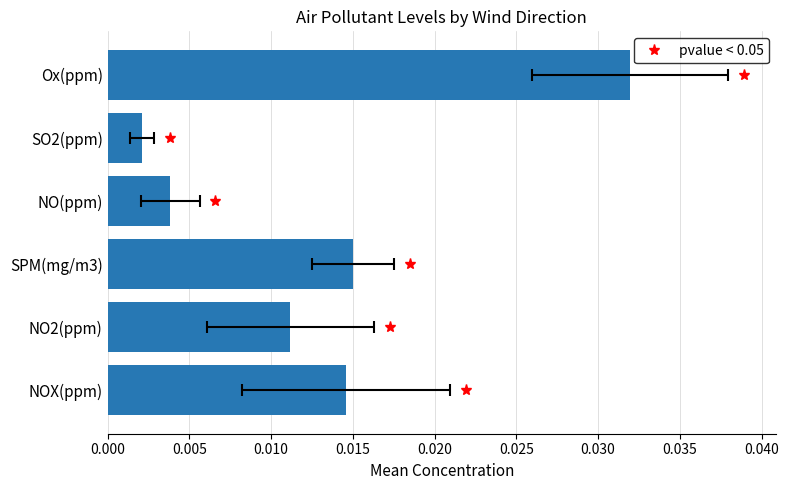

How many series are shown in this chart?

1